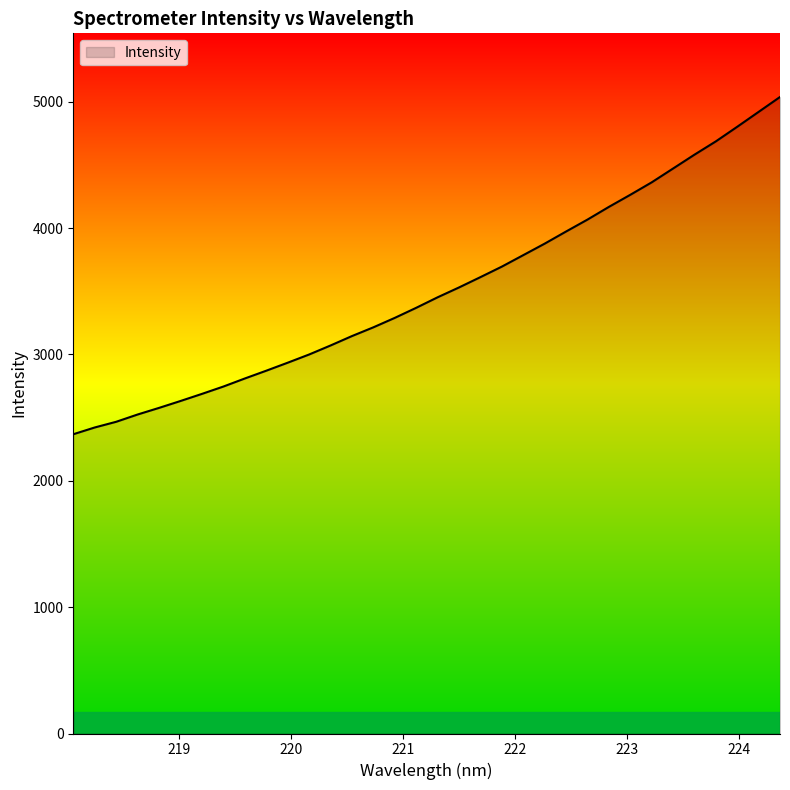

What is the greatest value displayed?

5037.7